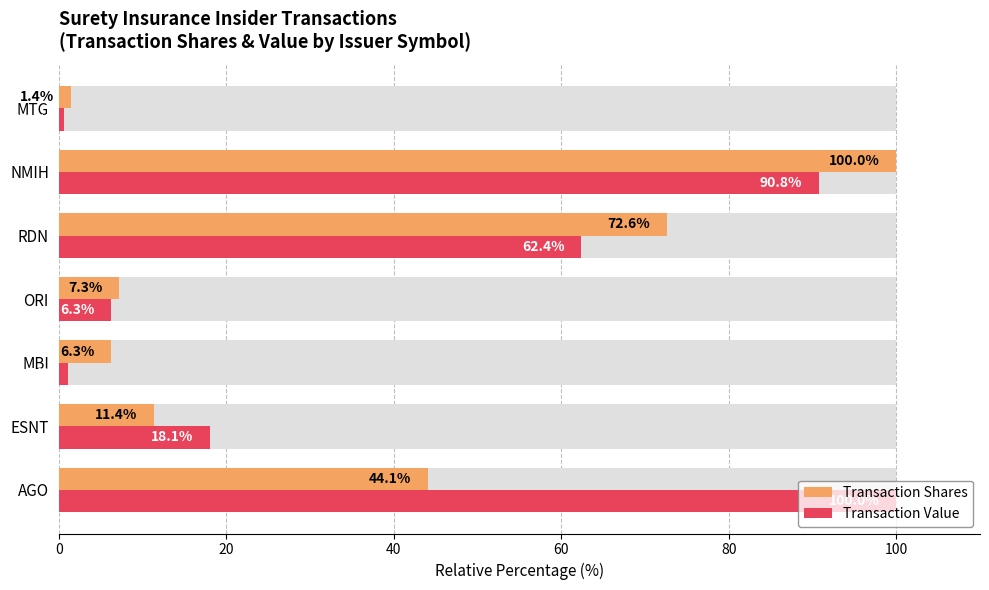

Which series has the largest range (max minus min)?

Transaction Value